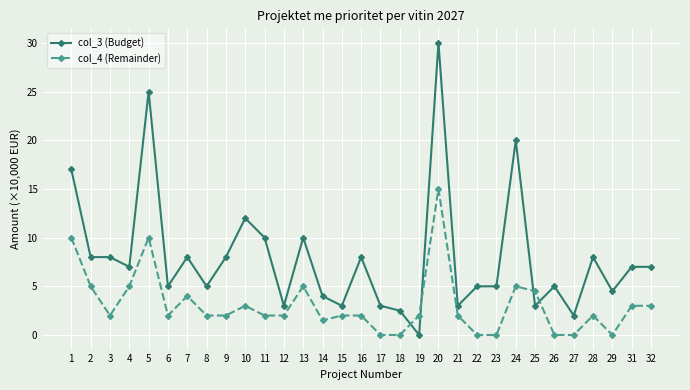

List the series in order of their peak value, lowest first.

col_4 (Remainder), col_3 (Budget)